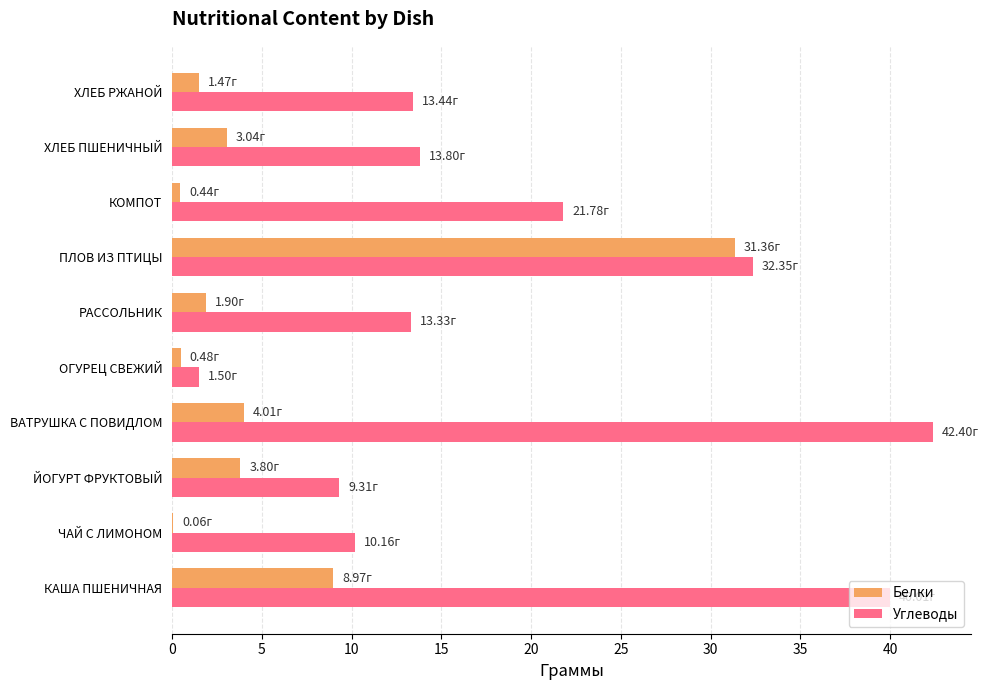

What is the total value across all series at РАССОЛЬНИК?

15.2